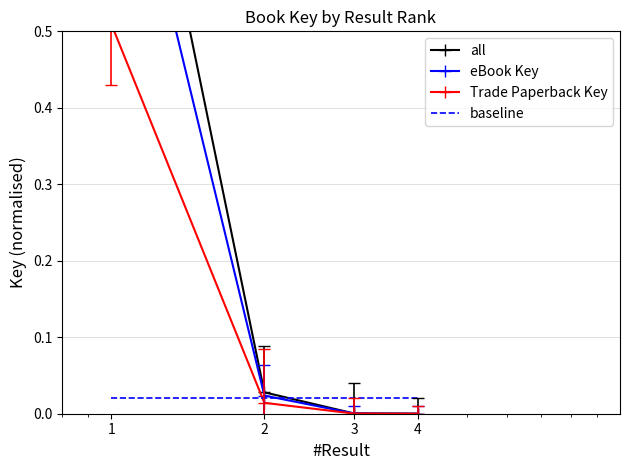

The value of all at 4 is -0.5. True or false?

False